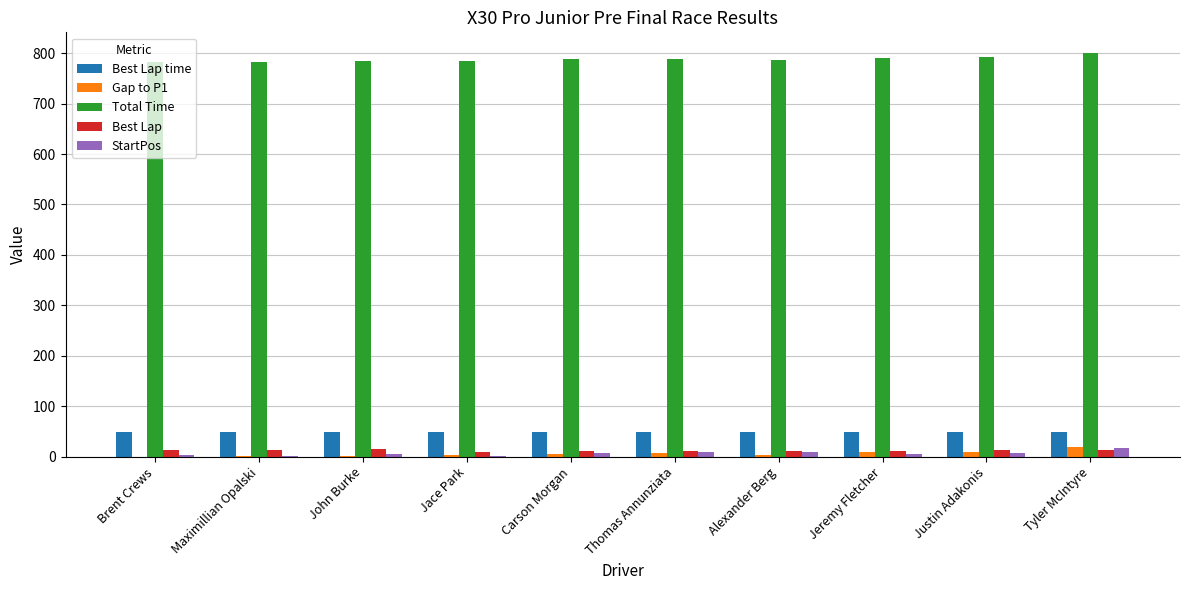

Which category has the highest value in the Gap to P1 series?

Tyler McIntyre